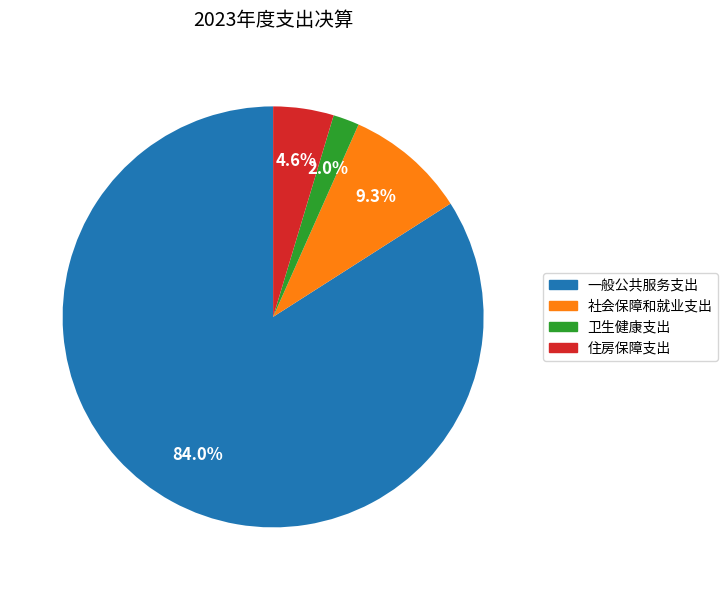

Count the number of slices in the pie.

4